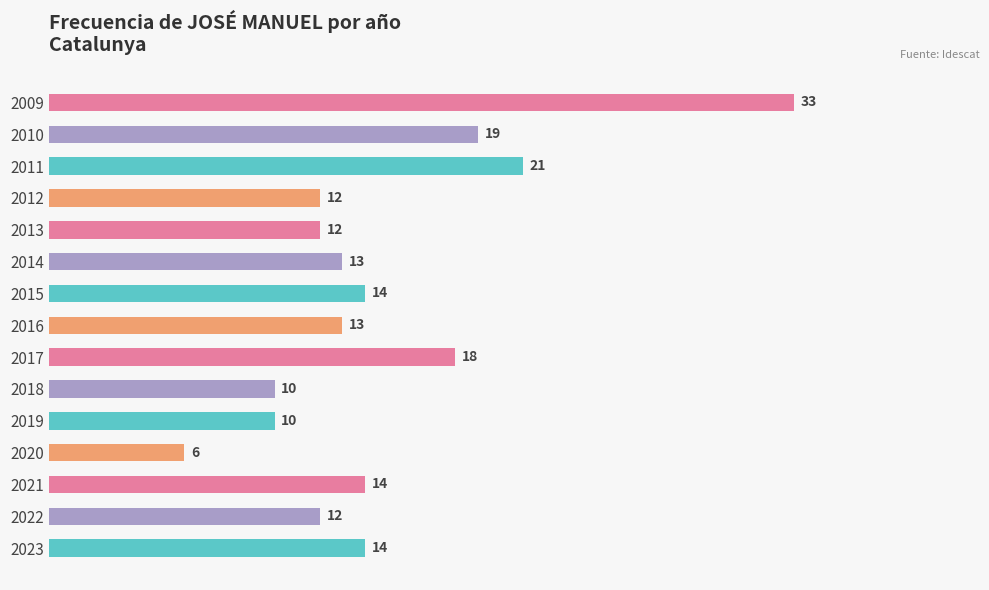

Which label corresponds to the smallest value in the chart?

2020